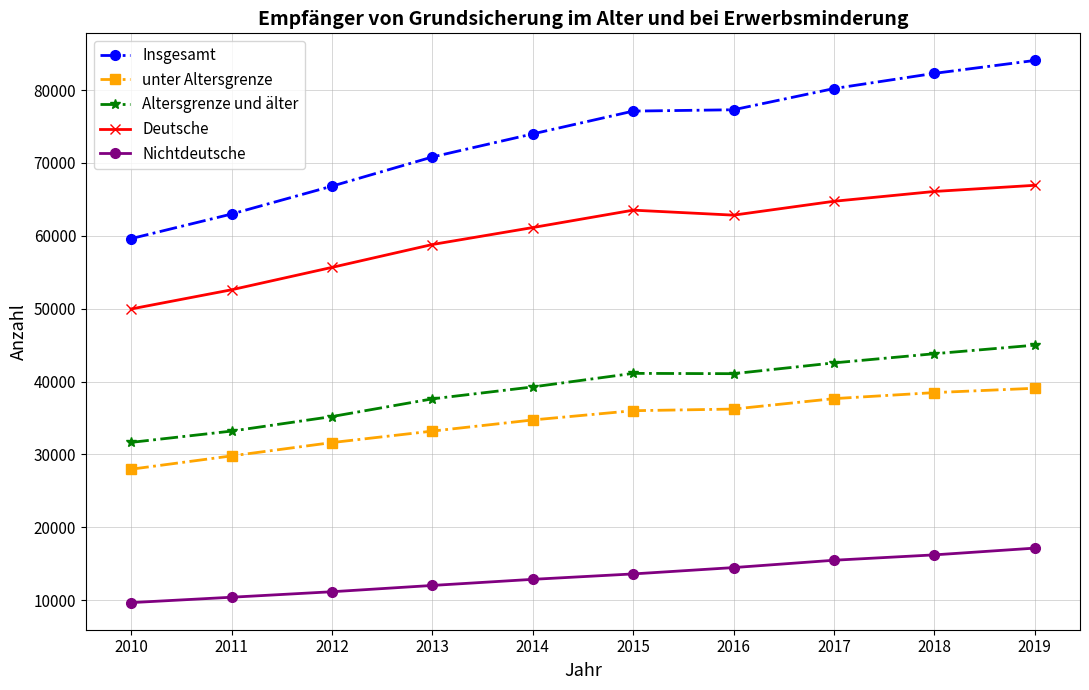

What is the spread (max minus min) of values at 2019?

66931